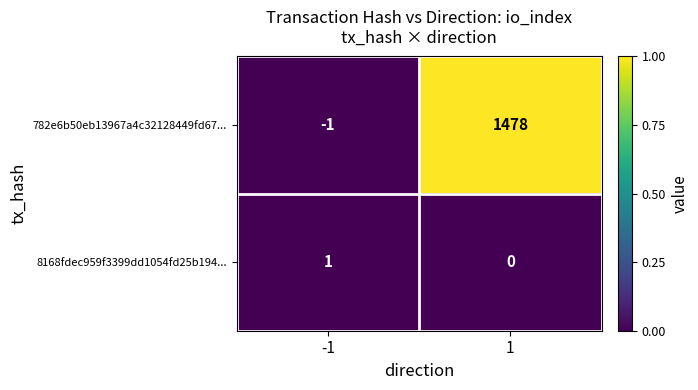

What is the greatest value displayed?

1478